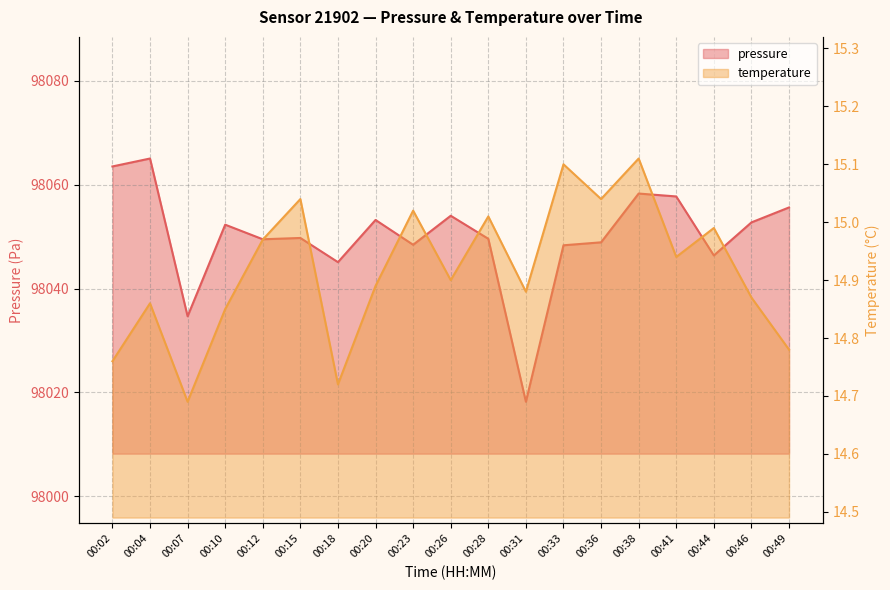

What is the sum of the pressure values at 00:33 and 00:36?

196097.2